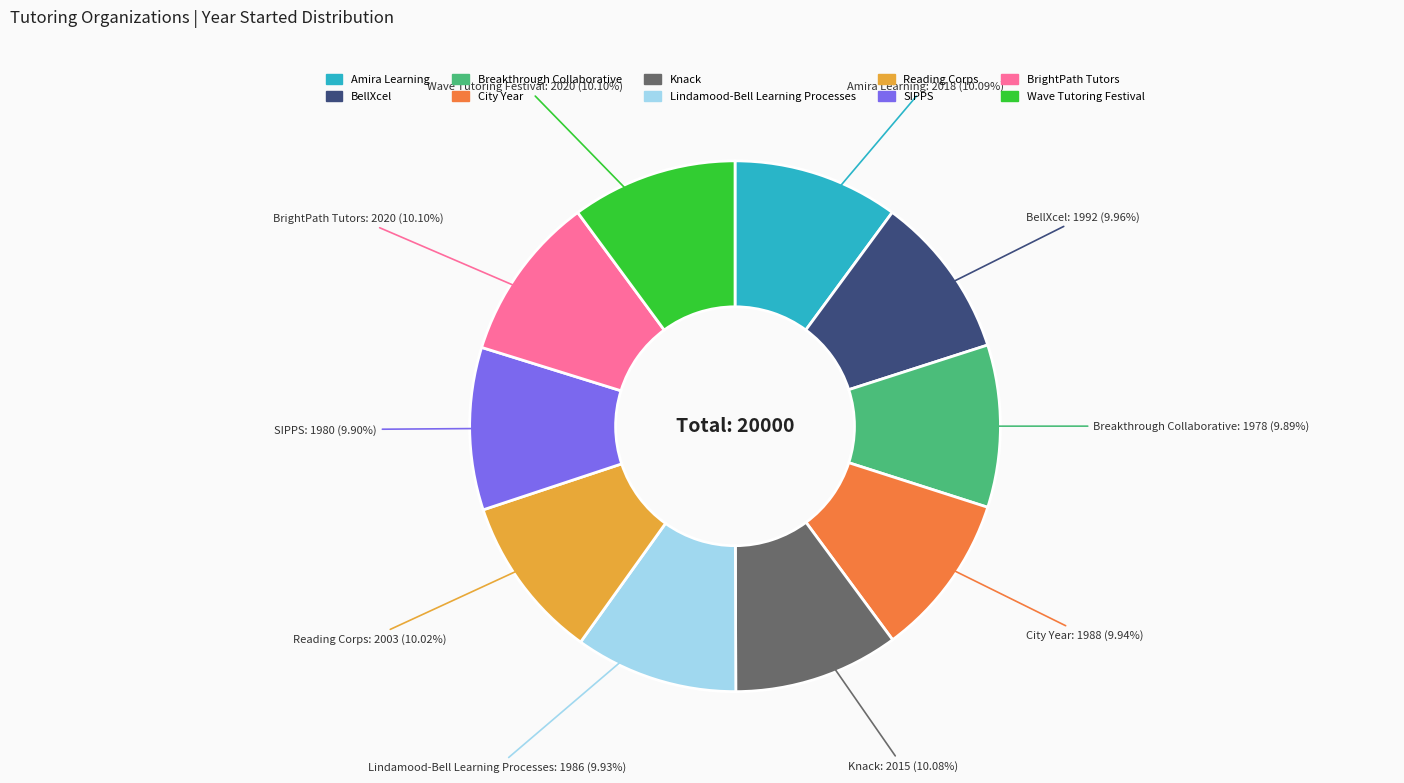

Is there any slice that represents more than half of the pie?

No